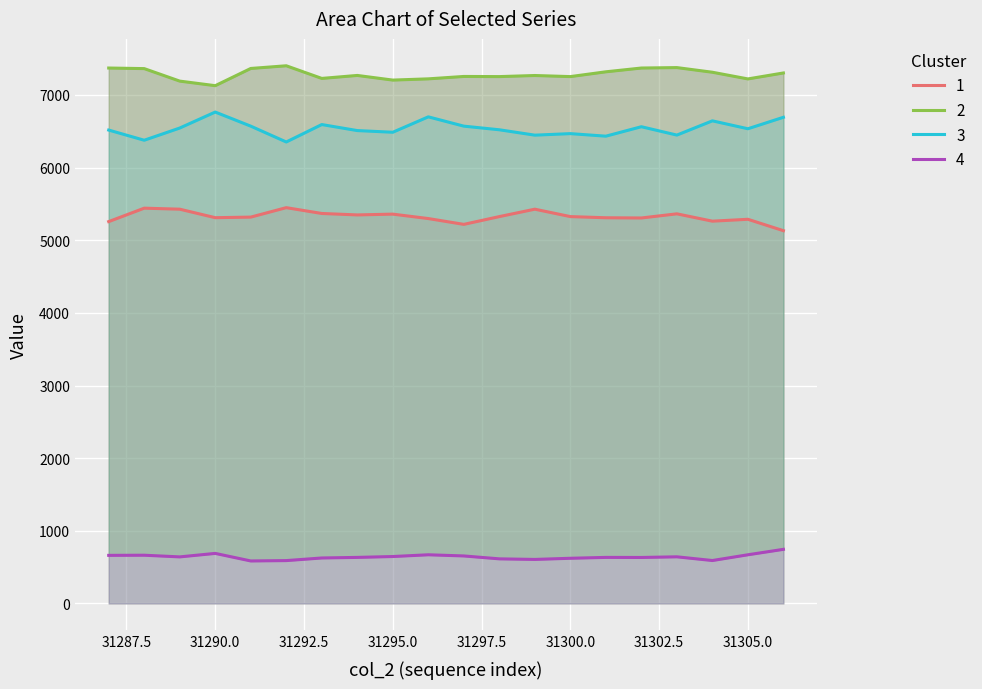

What is the value of the col_peak3 point at the 11th from the left?

7254